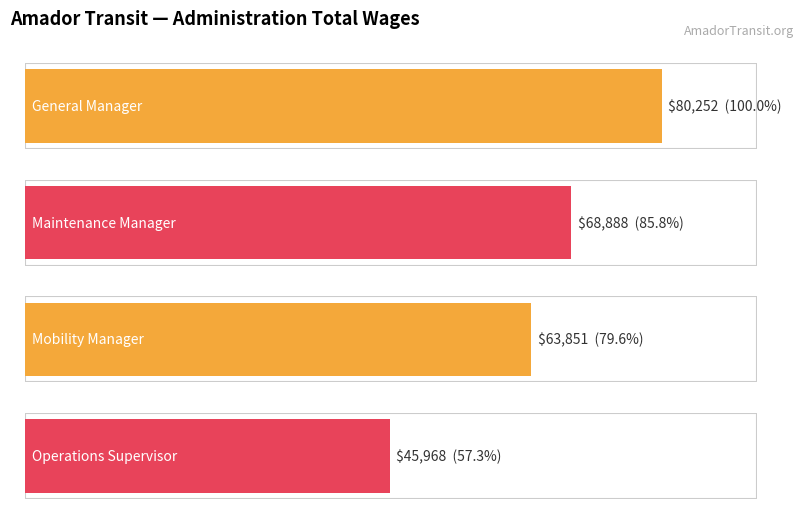

Are the bars grouped side by side (vs. stacked)?

No